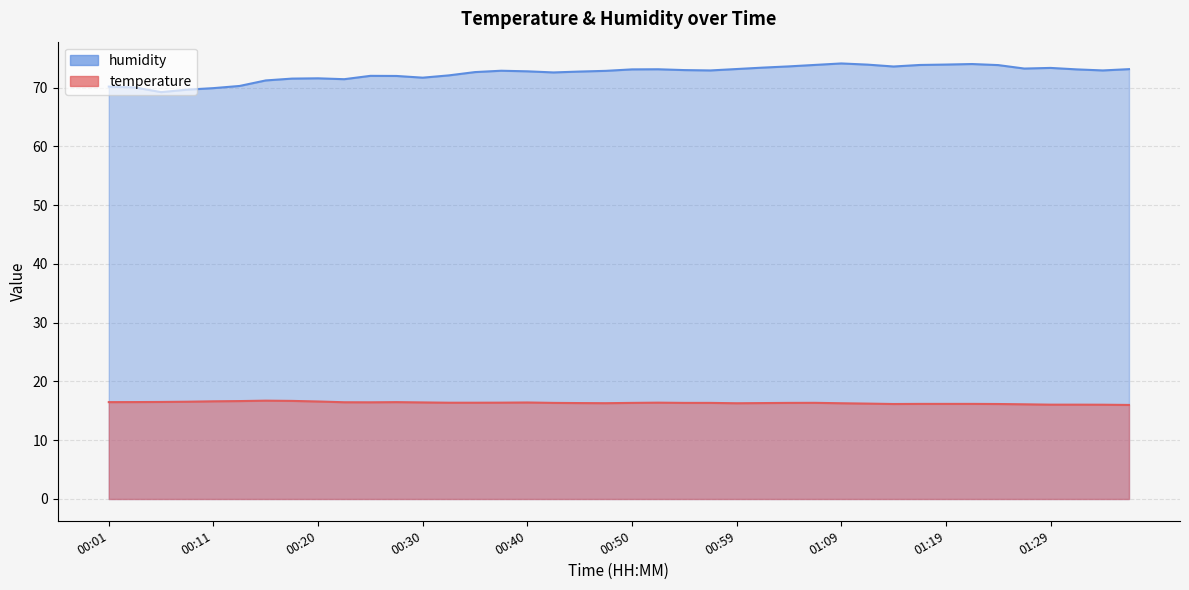

Where is humidity nearest to the value 71?

00:15